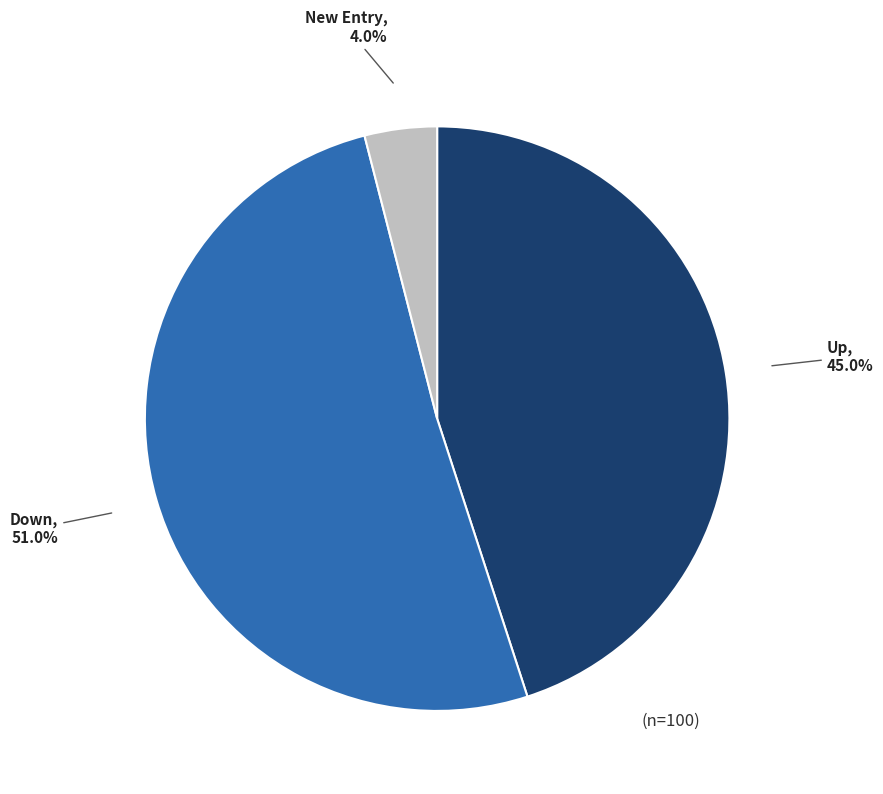

Which category has the biggest portion of the pie?

Down